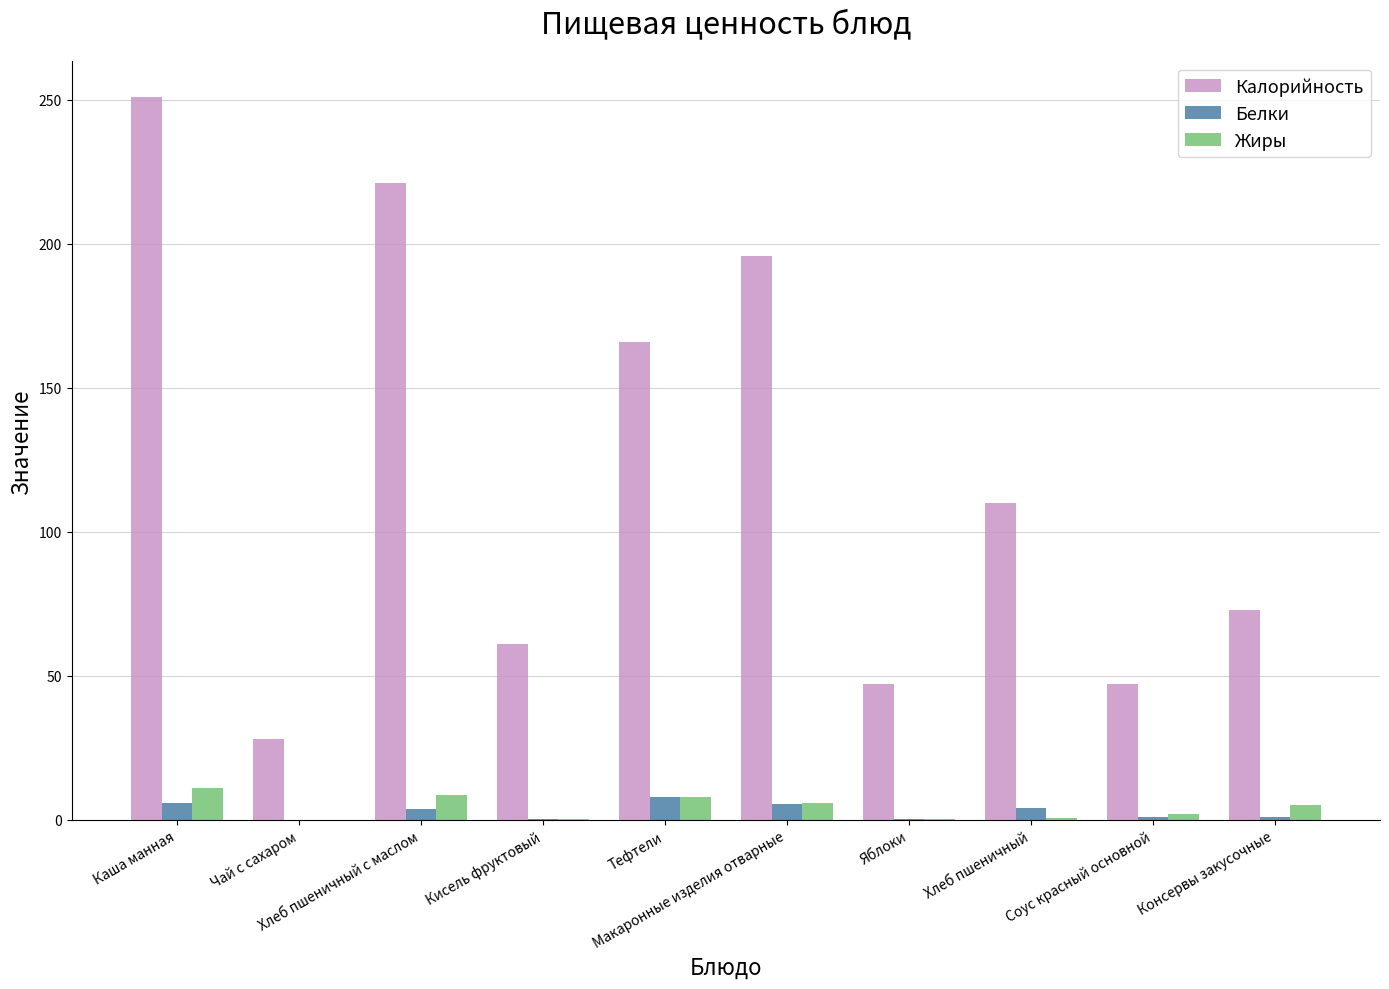

What is the sum of all Жиры values?

41.4